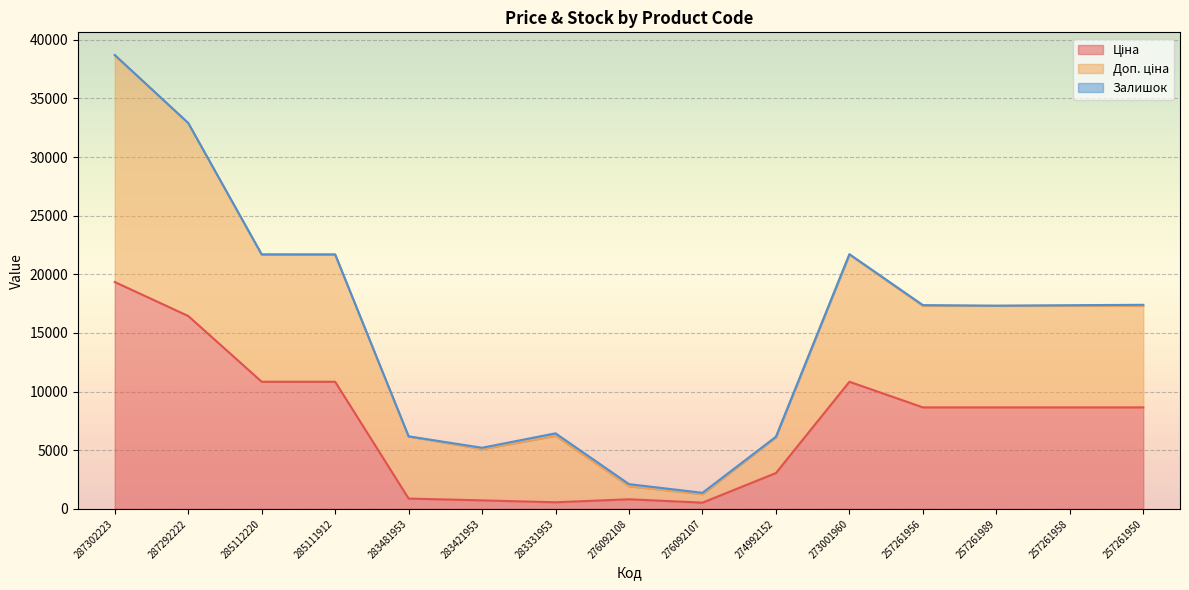

True or false: Ціна and Доп. ціна cross at least once.

False